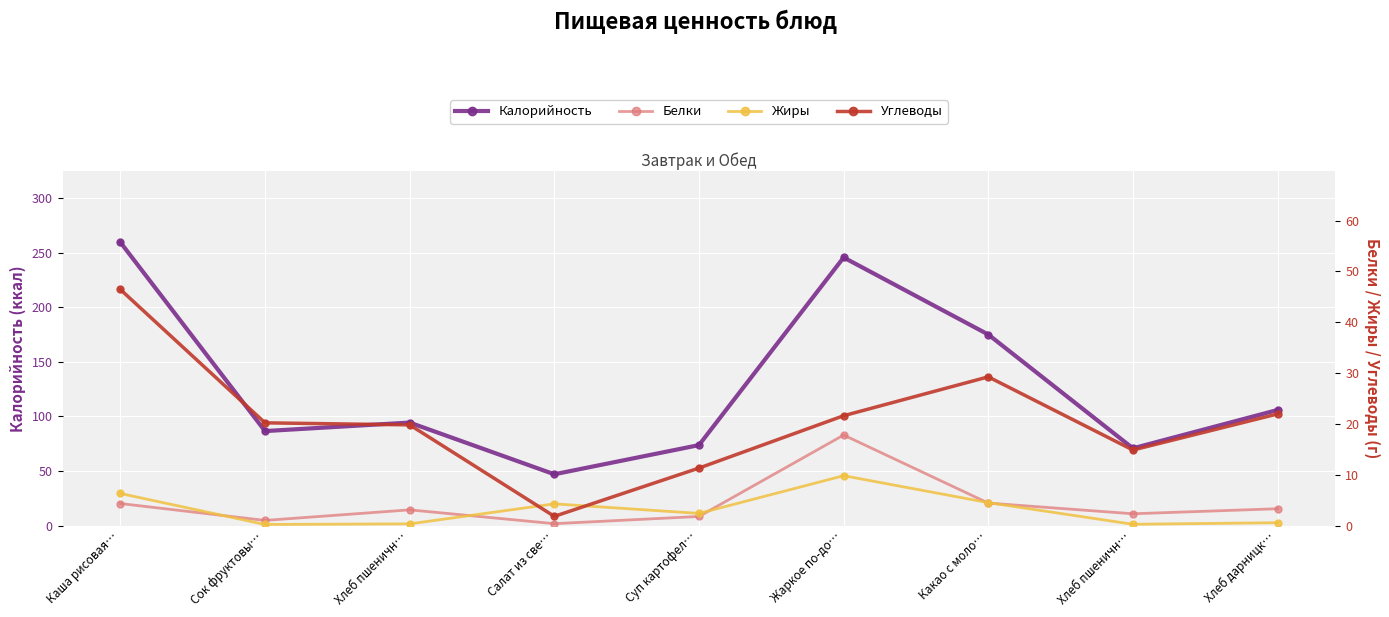

How many interior local valleys does the Углеводы series have?

2